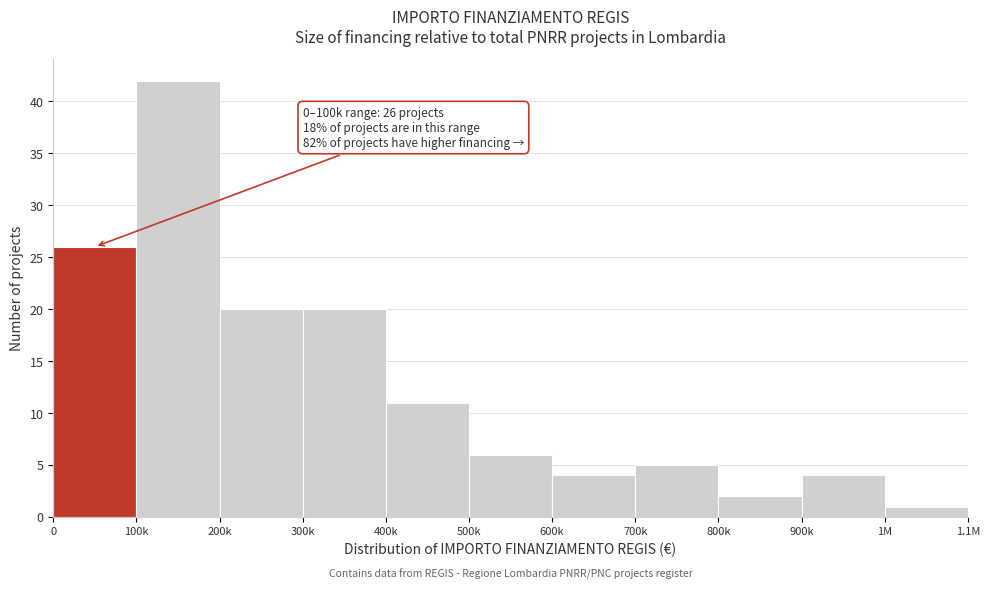

Reading right to left, list all the values displayed in this chart.

1	4	2	5	4	6	11	20	20	42	26